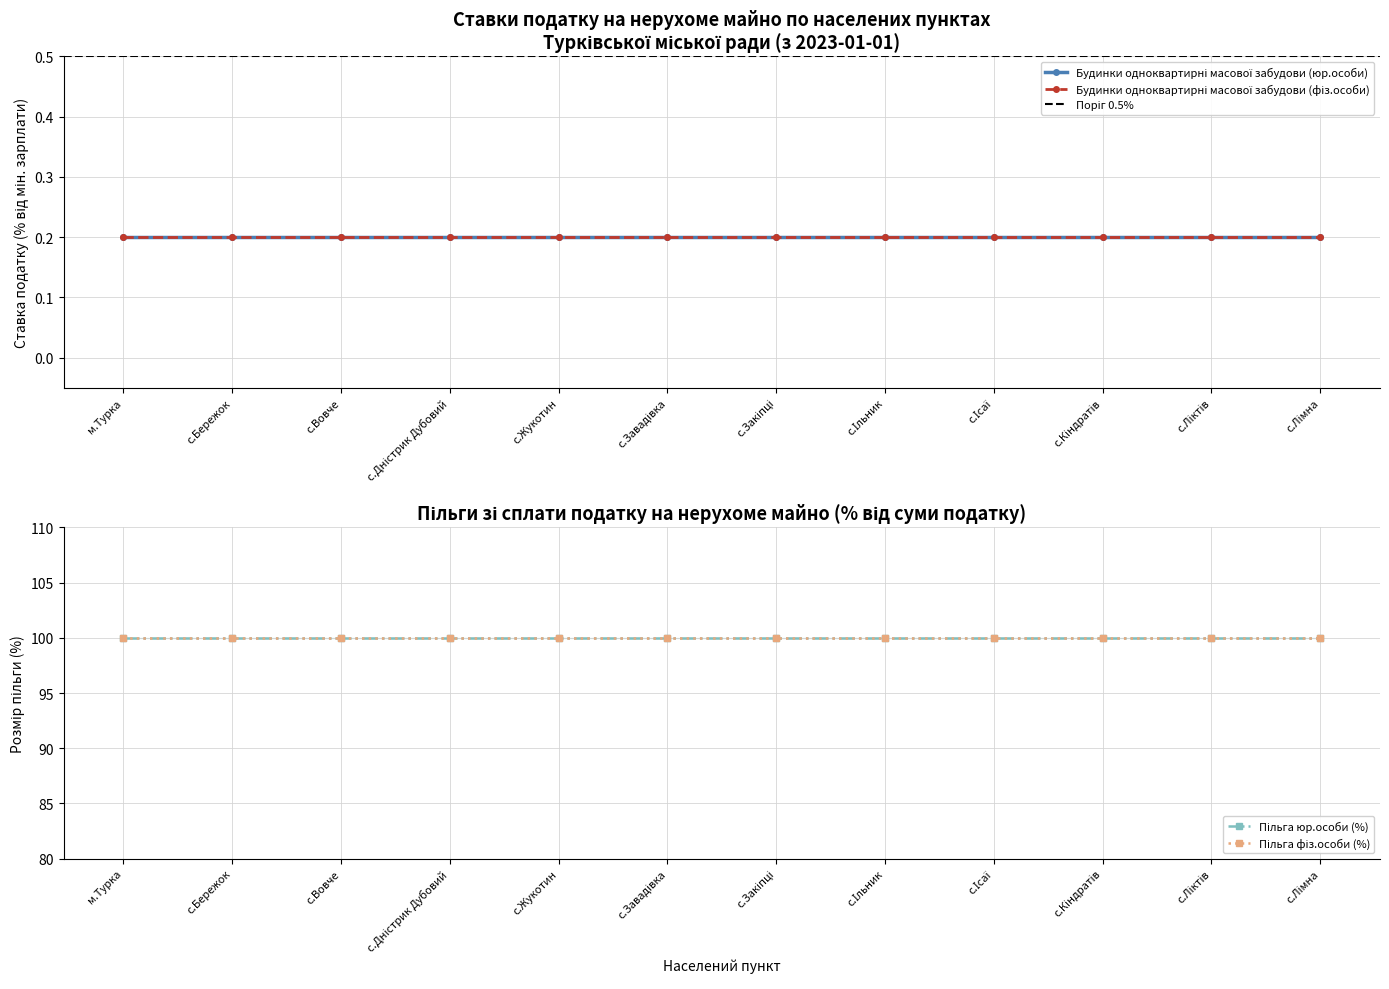

What is the smallest value displayed?

0.2